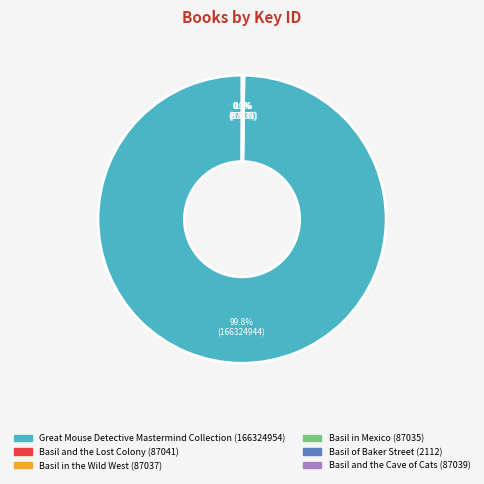

Which category accounts for the majority?

Great Mouse Detective Mastermind Collection